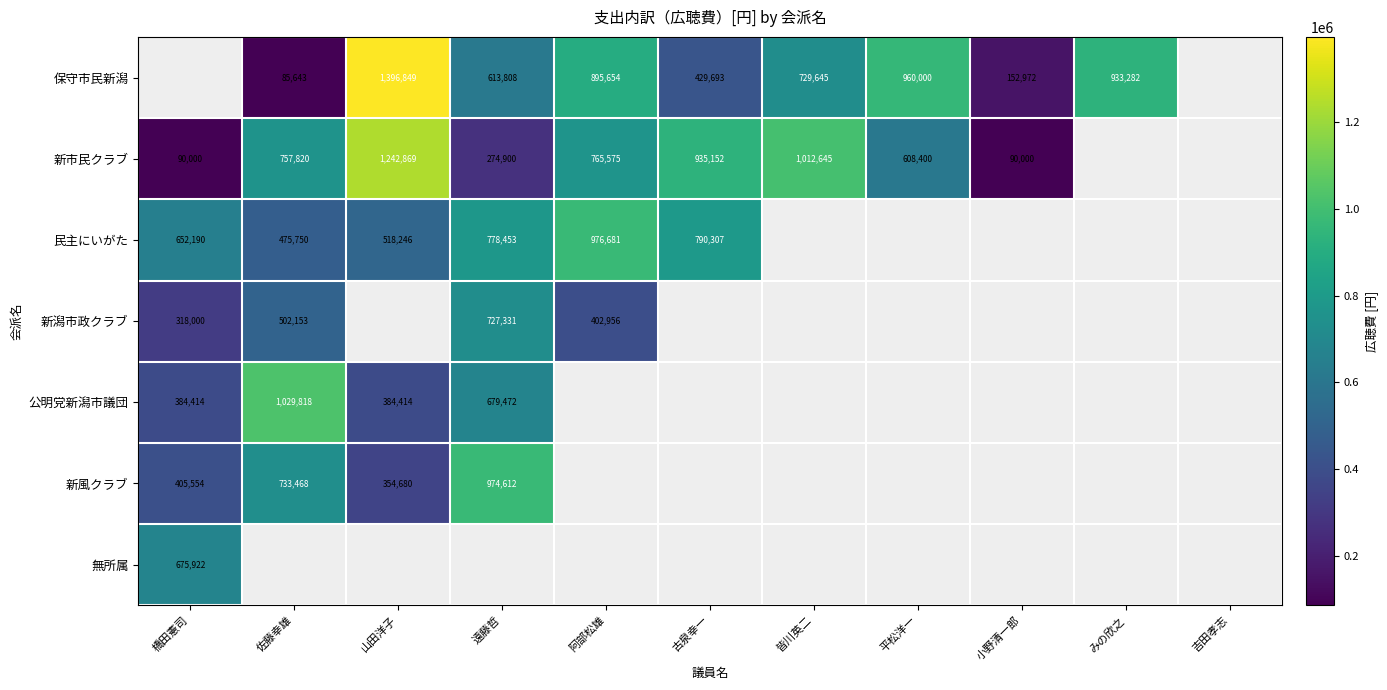

True or false: 新市民クラブ has a value of 275729 at 皆川英二.

False